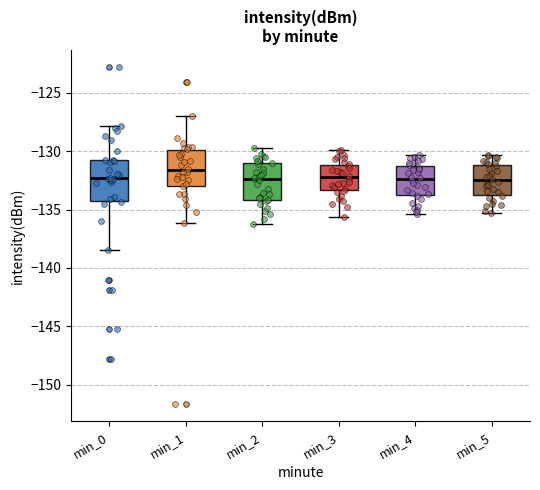

Reading left to right, transcribe this box plot: for each box, give where its median line is, the range the box spans, and where its two whiskers end, as read against the y-axis. The values are not printed on the chart, so give them approximately, as read against the axis.

min_0: median -132.5, box -134.5 to -130.5, whiskers -138.5 to -128.0
min_1: median -131.5, box -133.0 to -130.0, whiskers -136.0 to -127.0
min_2: median -132.5, box -134.0 to -131.0, whiskers -136.0 to -129.5
min_3: median -132.0, box -133.5 to -131.0, whiskers -135.5 to -130.0
min_4: median -132.5, box -134.0 to -131.0, whiskers -135.5 to -130.5
min_5: median -132.5, box -133.5 to -131.0, whiskers -135.5 to -130.5